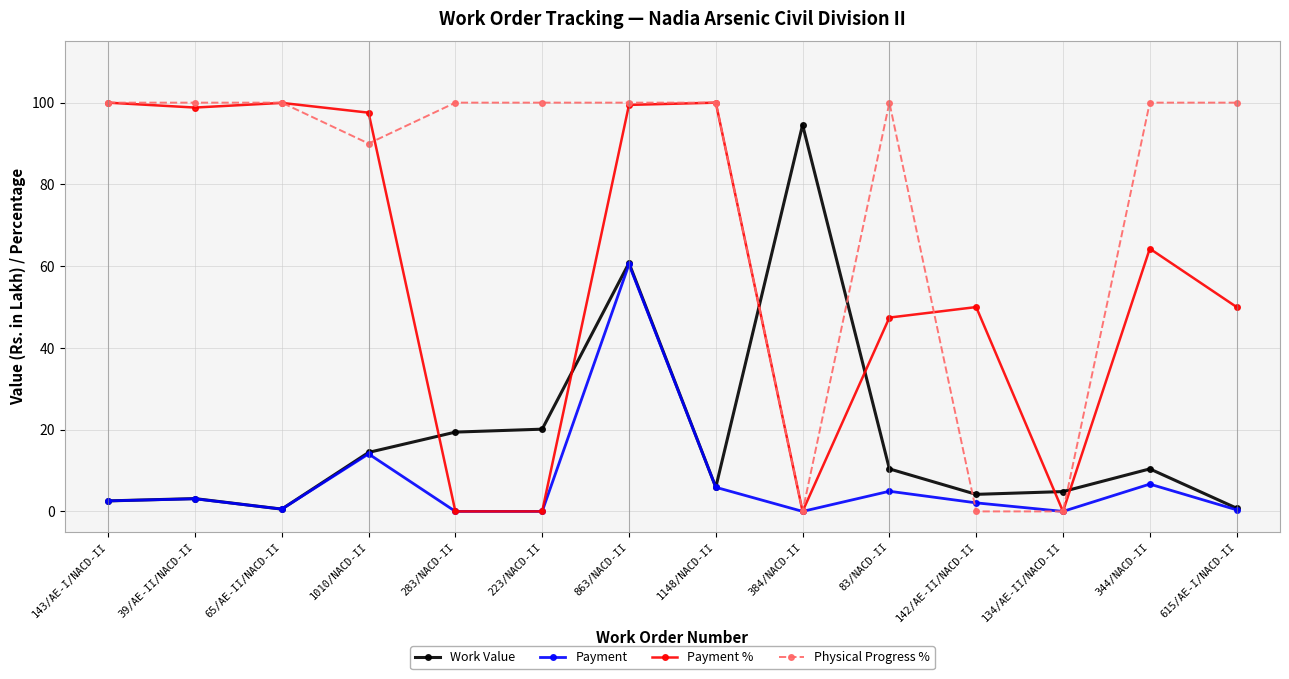

At which category does Payment % reach its first local valley?

39/AE-II/NACD-II